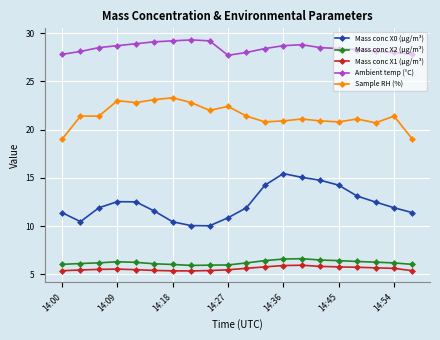

At how many categories does at least one series exceed 25?

20